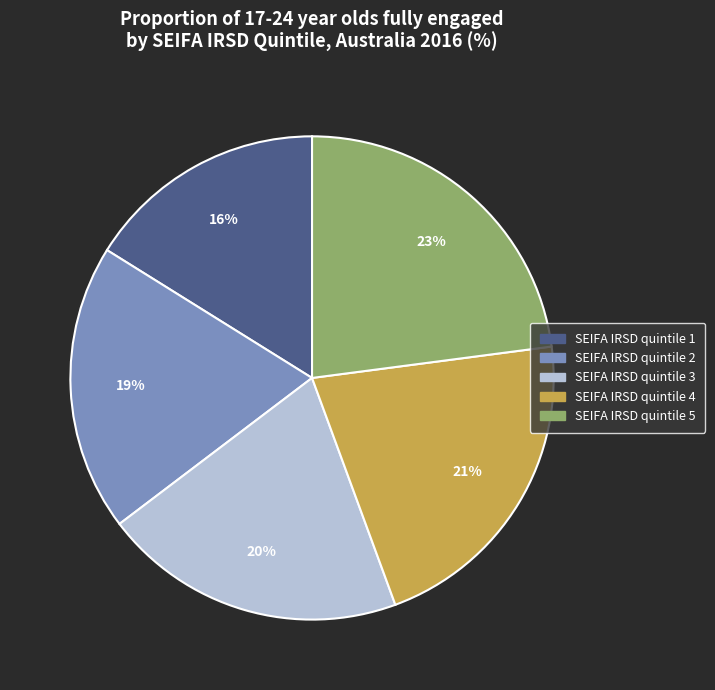

Approximately how many times larger is the value at SEIFA IRSD quintile 5 compared to SEIFA IRSD quintile 1?

1.4